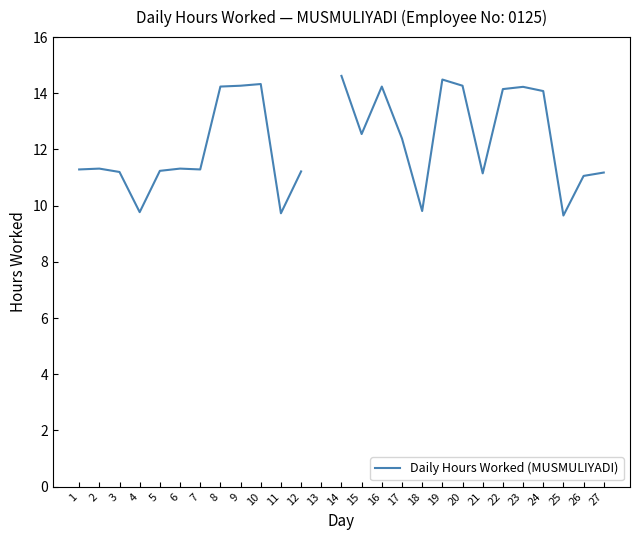

Which category has the lowest value across all series?

25